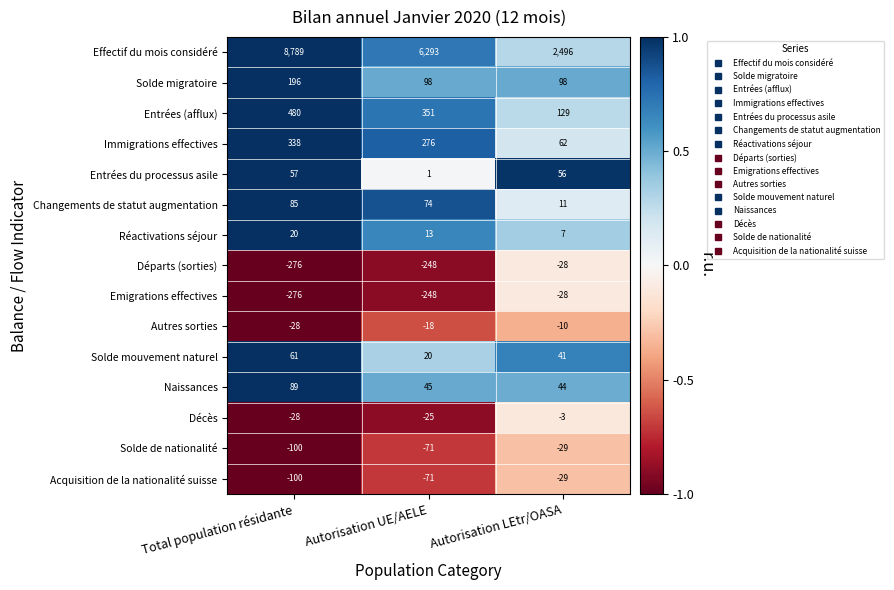

What is the greatest value displayed?

8789